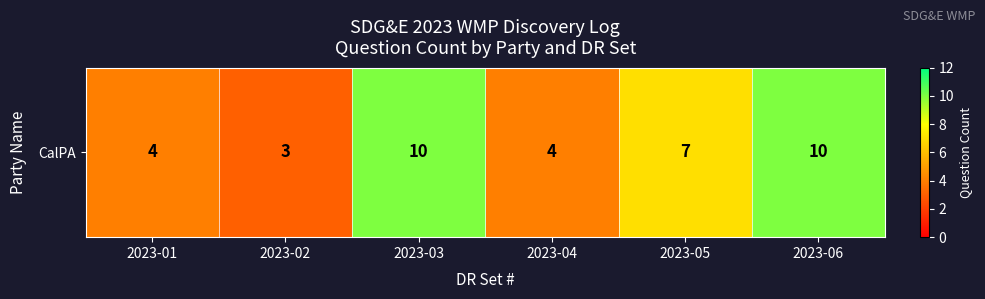

Count the values in the range 4 to 10.

5